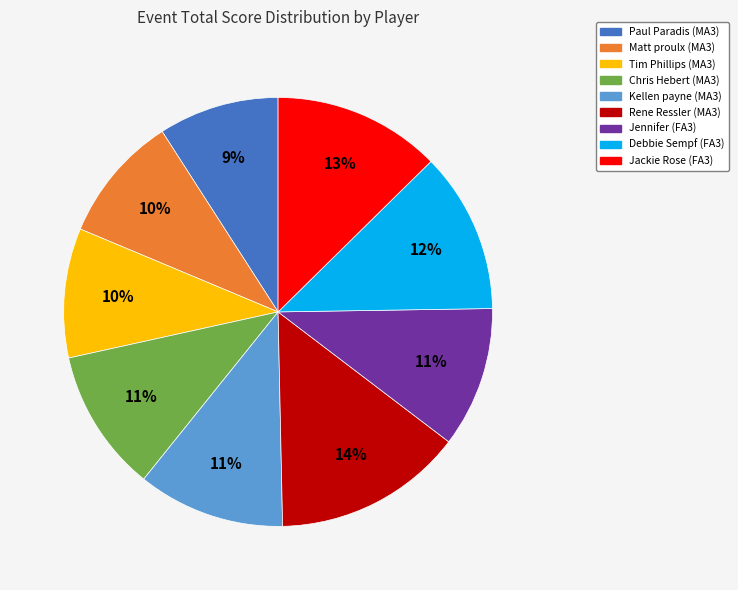

How many slices are in this pie chart?

9